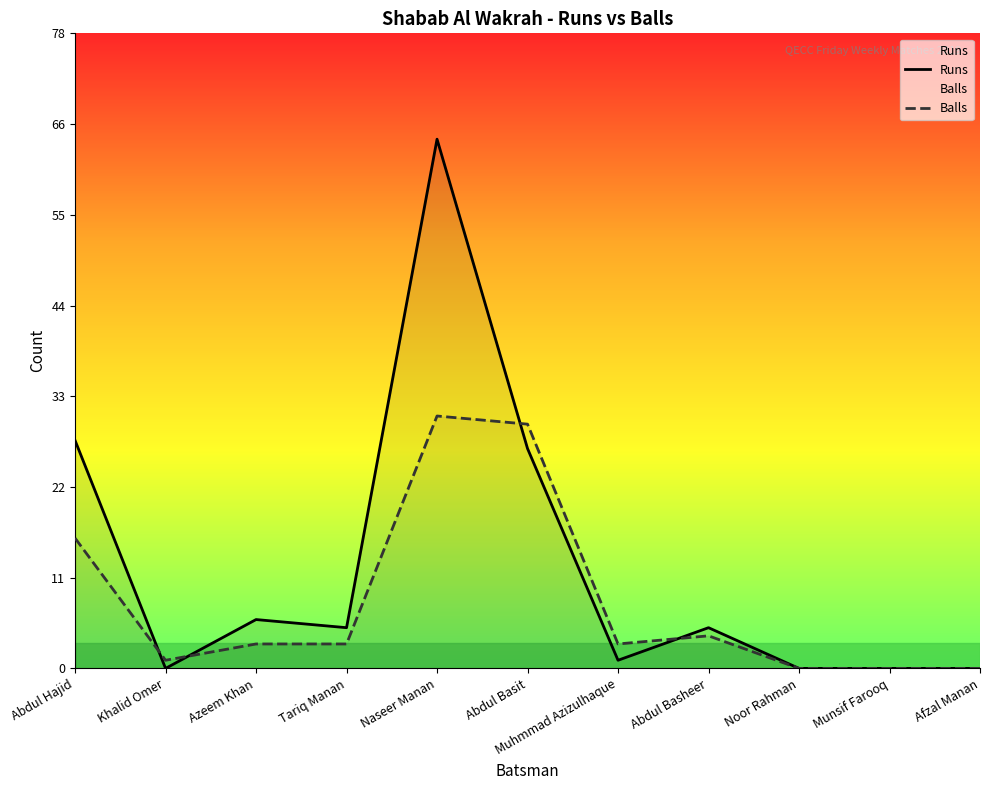

What is the approximate value of Runs at Azeem Khan?

6